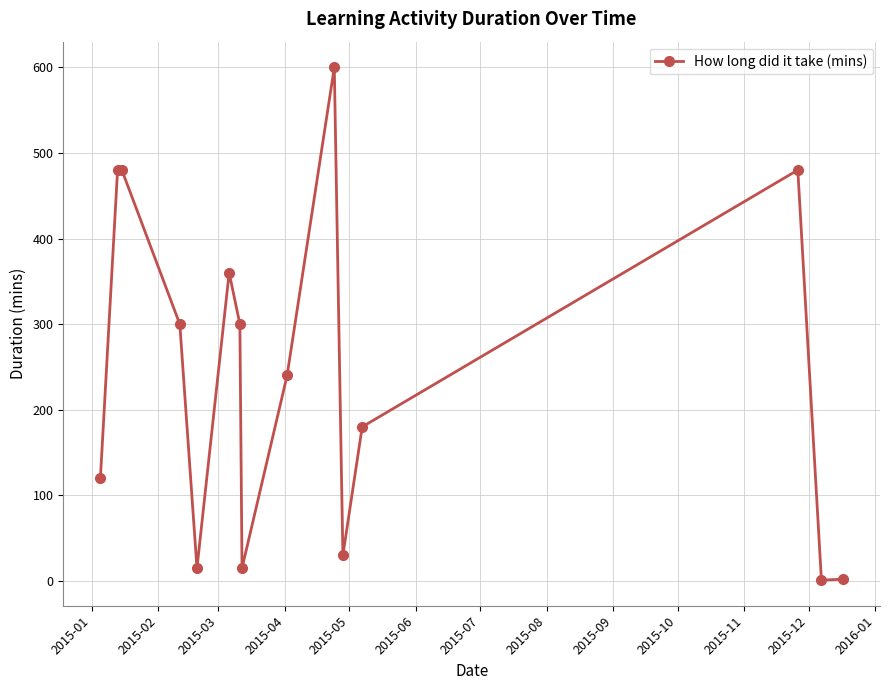

What is the average value?

240